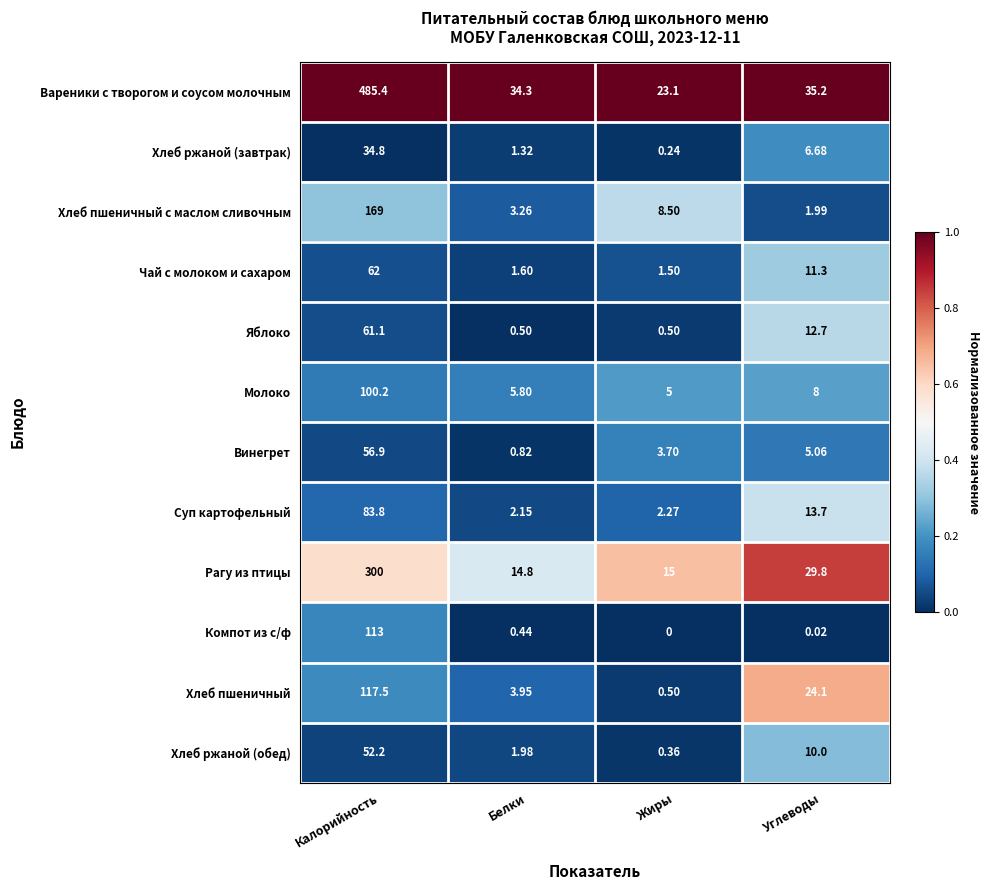

List the series in order of their peak value, lowest first.

Хлеб ржаной (завтрак), Хлеб ржаной (обед), Винегрет, Яблоко, Чай с молоком и сахаром, Суп картофельный, Молоко, Компот из с/ф, Хлеб пшеничный, Хлеб пшеничный с маслом сливочным, Рагу из птицы, Вареники с творогом и соусом молочным